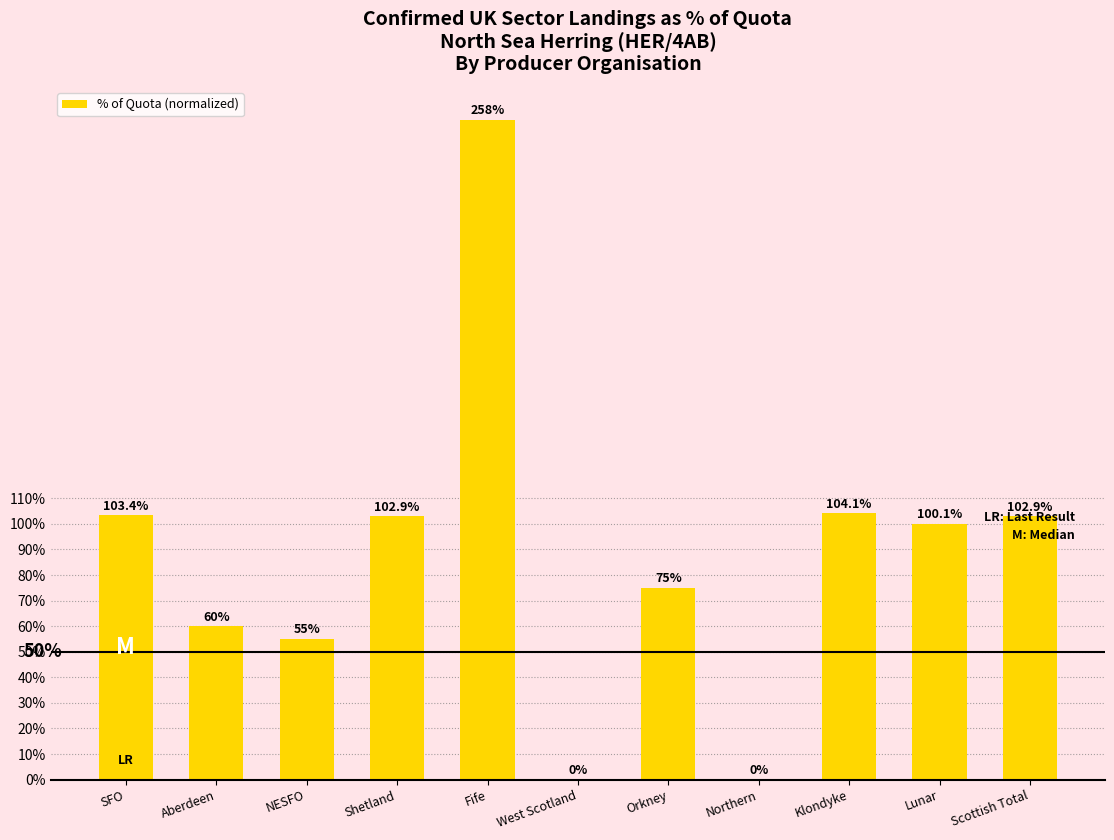

What is the sum of the values at Shetland and Northern?

1.0